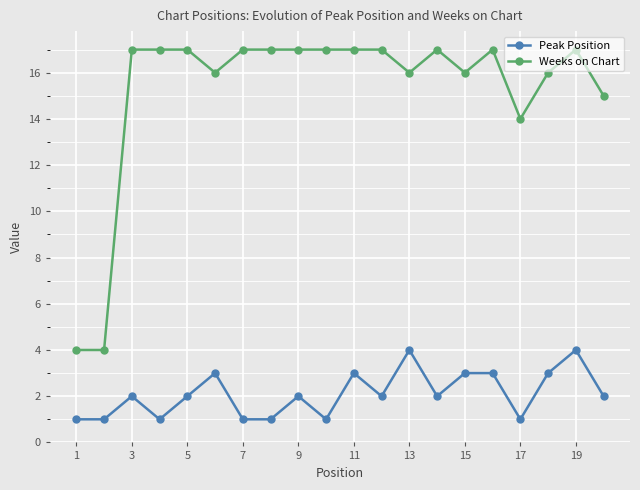

What is the lowest value of the Weeks on Chart series?

4